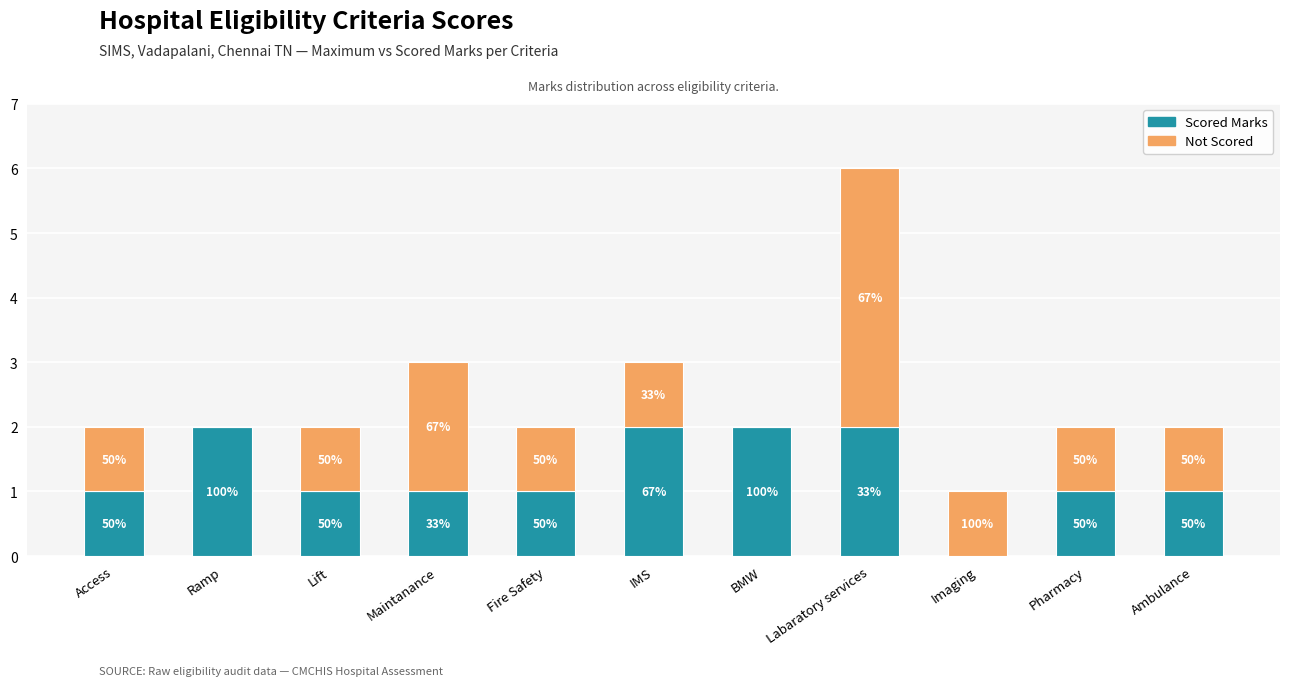

List the labels in order of Not Scored value, smallest first.

Ramp, BMW, Access, Lift, Fire Safety, IMS, Imaging, Pharmacy, Ambulance, Maintanance, Labaratory services